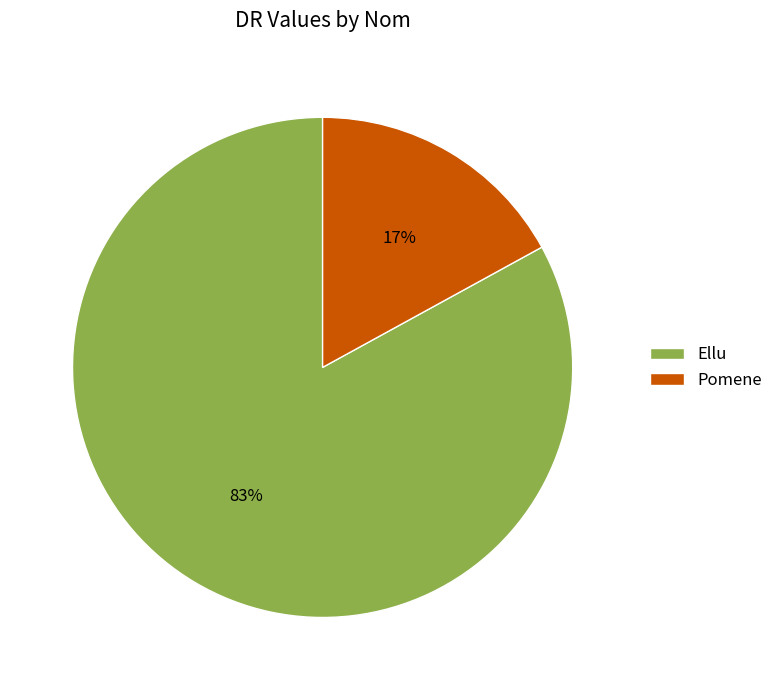

Is Ellu the majority of the pie?

Yes